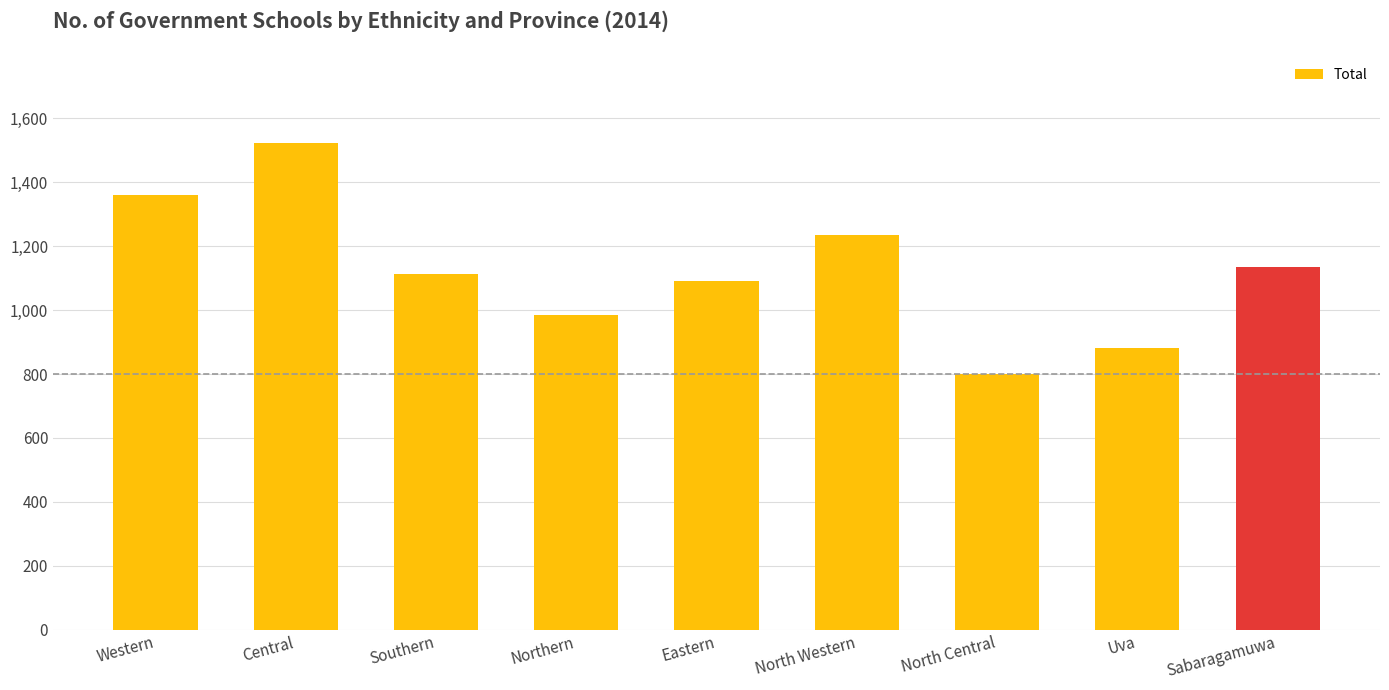

Is it true that the value at Central is 1523?

True